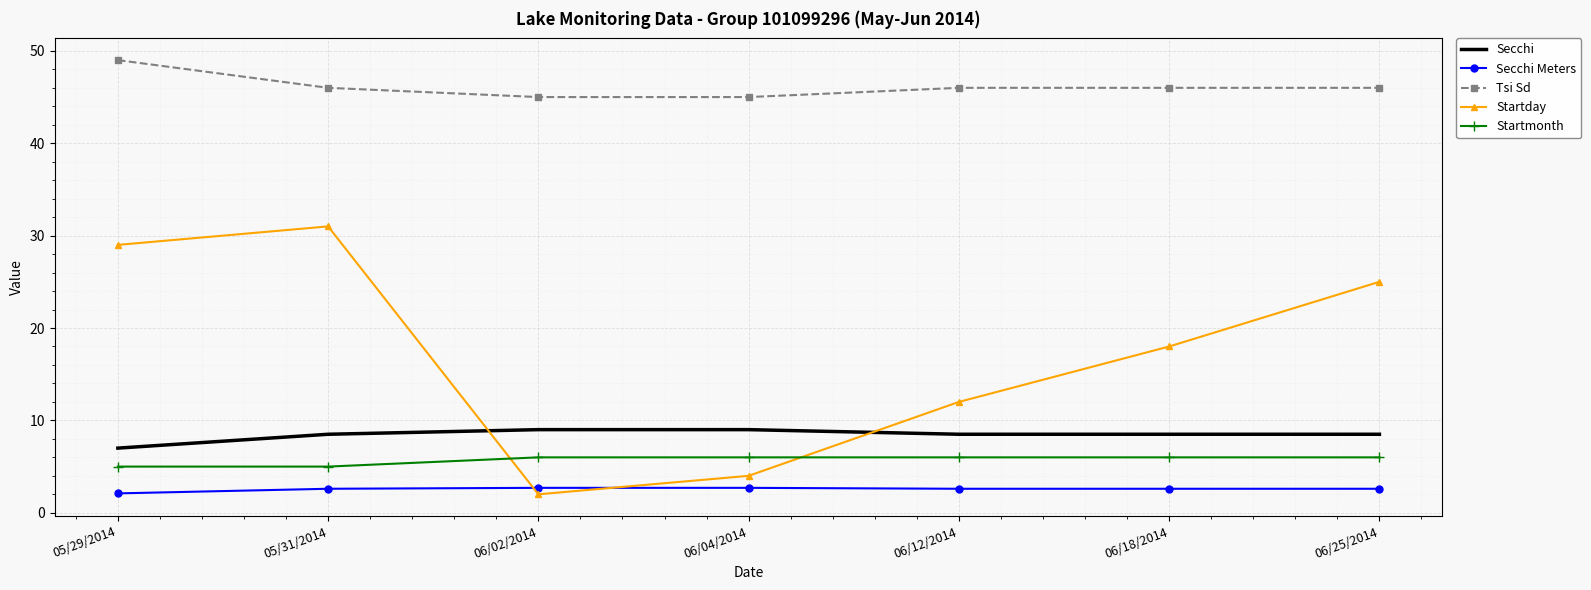

At how many categories does at least one series exceed 41?

7